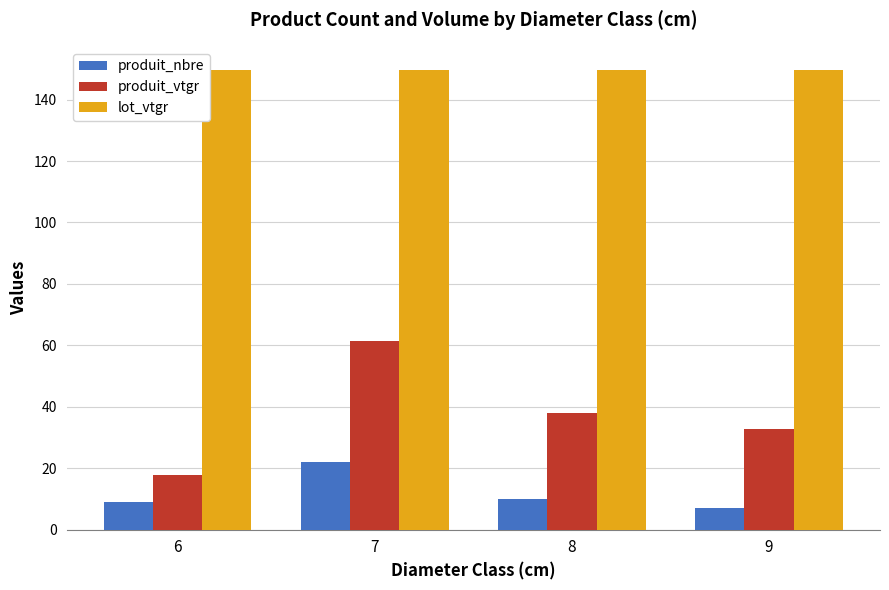

Which series has the largest range (max minus min)?

produit_vtgr